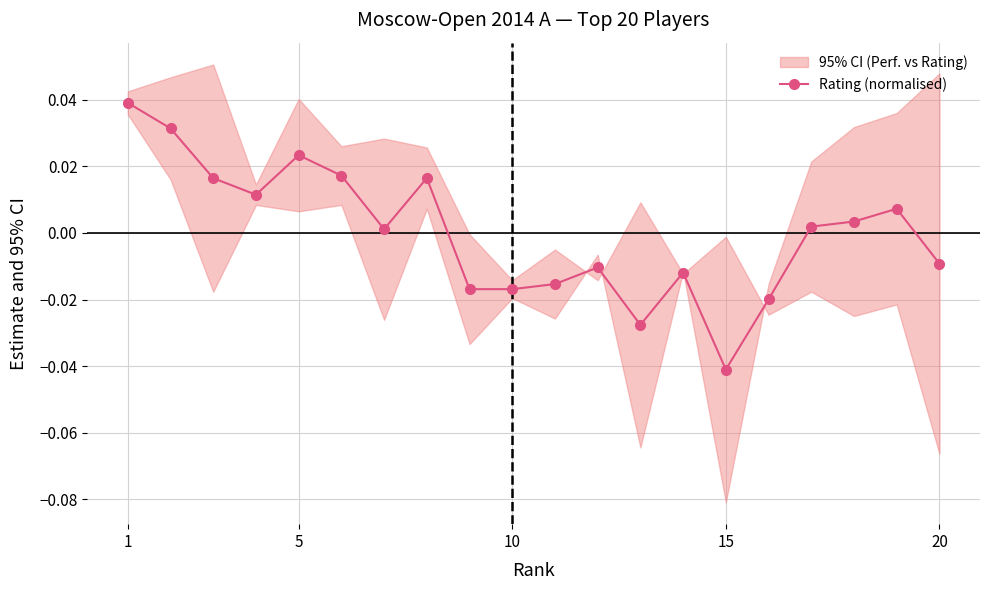

True or false: Rating (normalised) has more than 2 points higher than both neighbors.

True